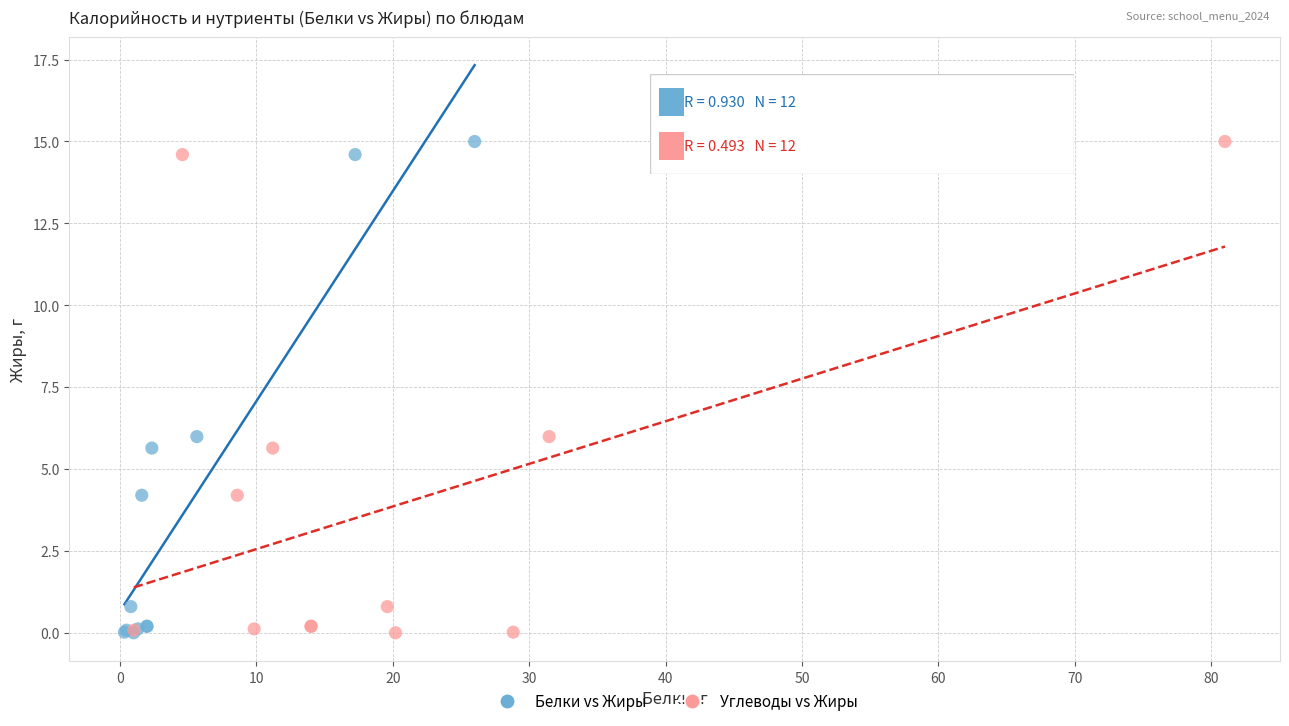

What are all the series names shown in the legend?

Белки vs Жиры, Углеводы vs Жиры